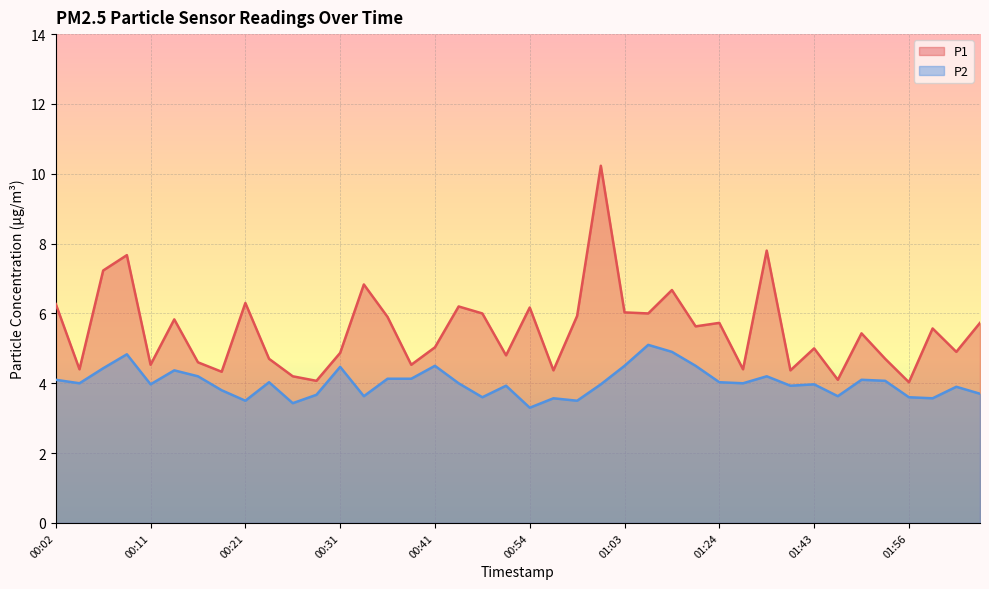

How many lines are shown in the chart?

2